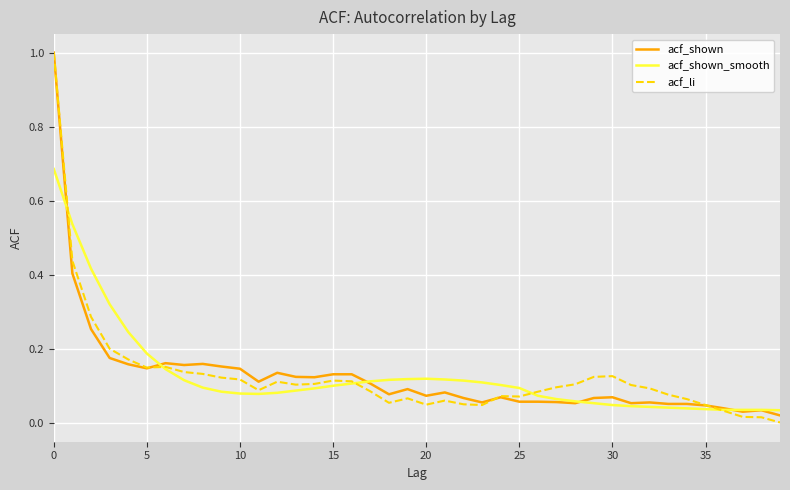

What are all the series names shown in the legend?

acf_shown, acf_shown_smooth, acf_li